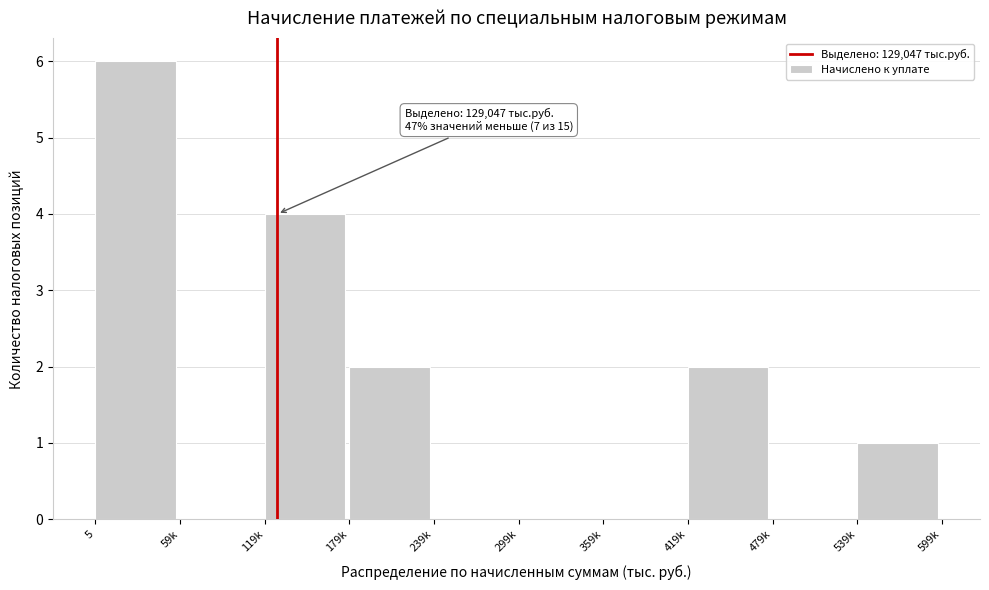

Reading right to left, what are all the values shown in this chart?

539k=1	479k=0	419k=2	359k=0	299k=0	239k=0	179k=2	119k=4	59k=0	5=6